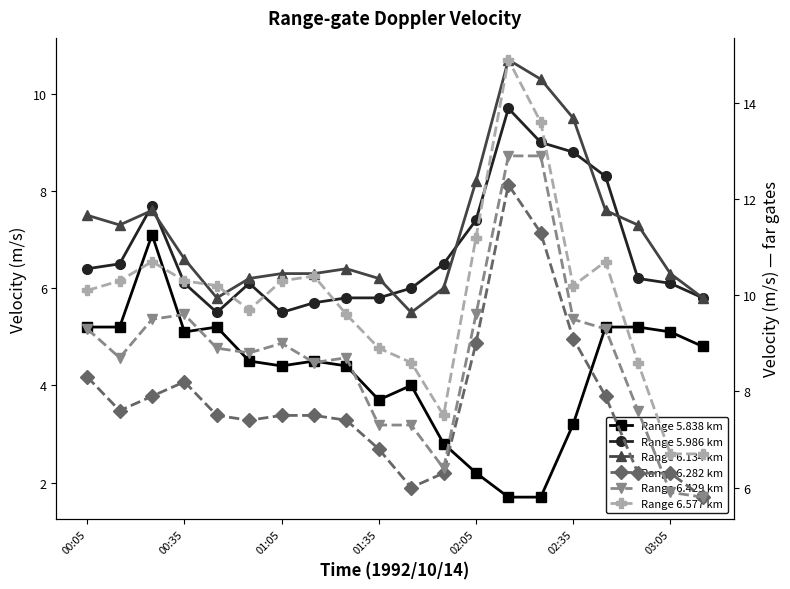

The Range 6.282 km series shows 11.3 at 01:05. True or false?

False